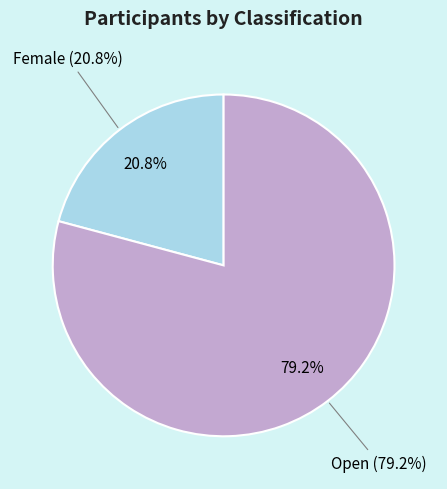

To the nearest percent, what is the difference between the Open and Female slice percentages?

58%